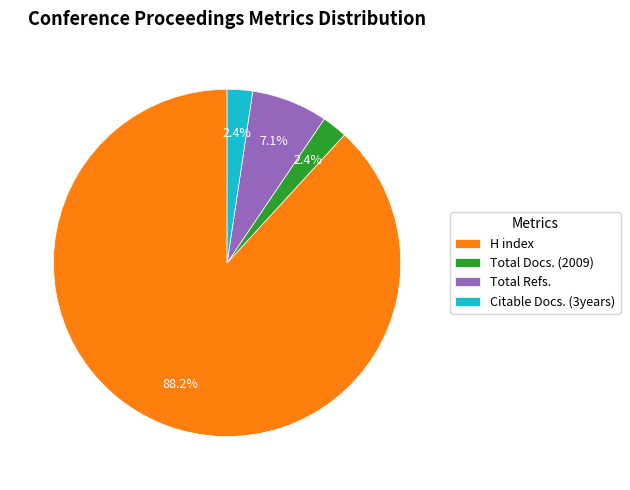

Combined, do Total Refs. and H index account for over 50%?

Yes